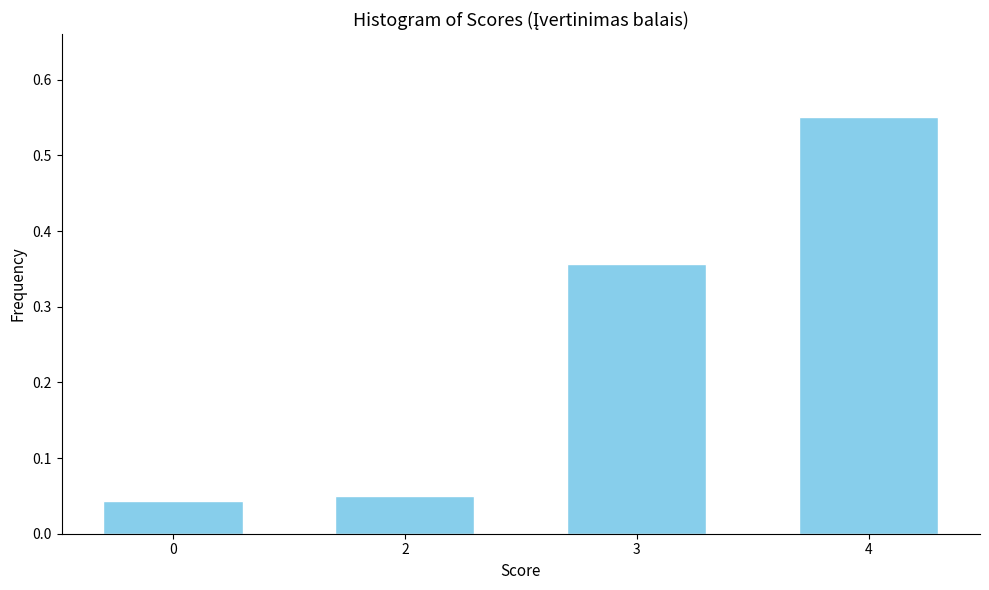

Between 2 and 4, which is larger?

4